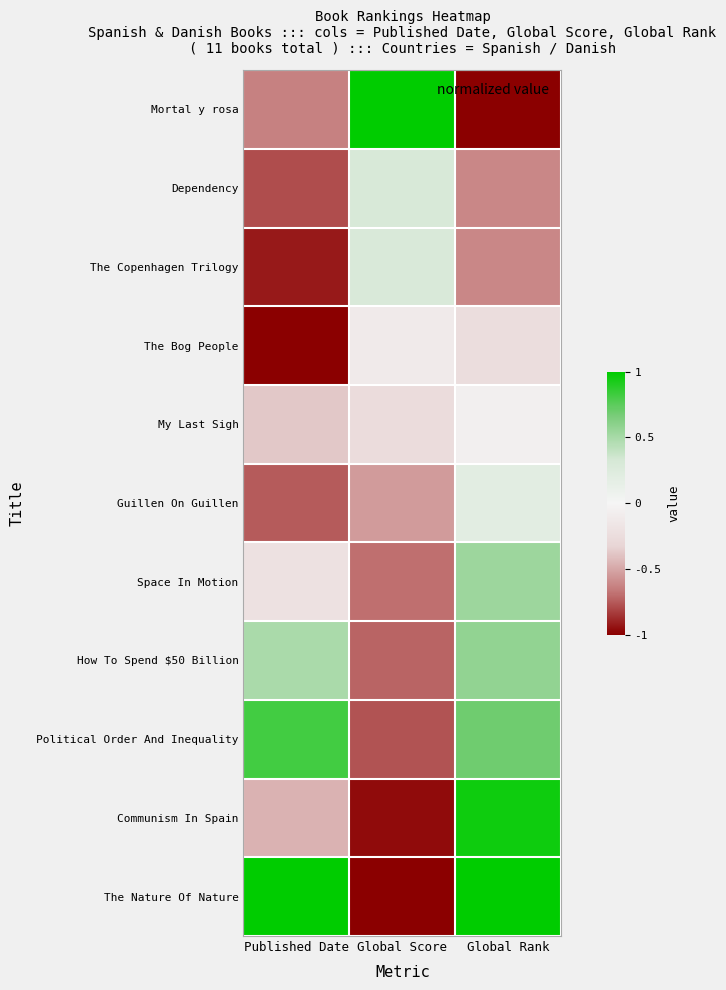

At how many categories does at least one series exceed 0?

3